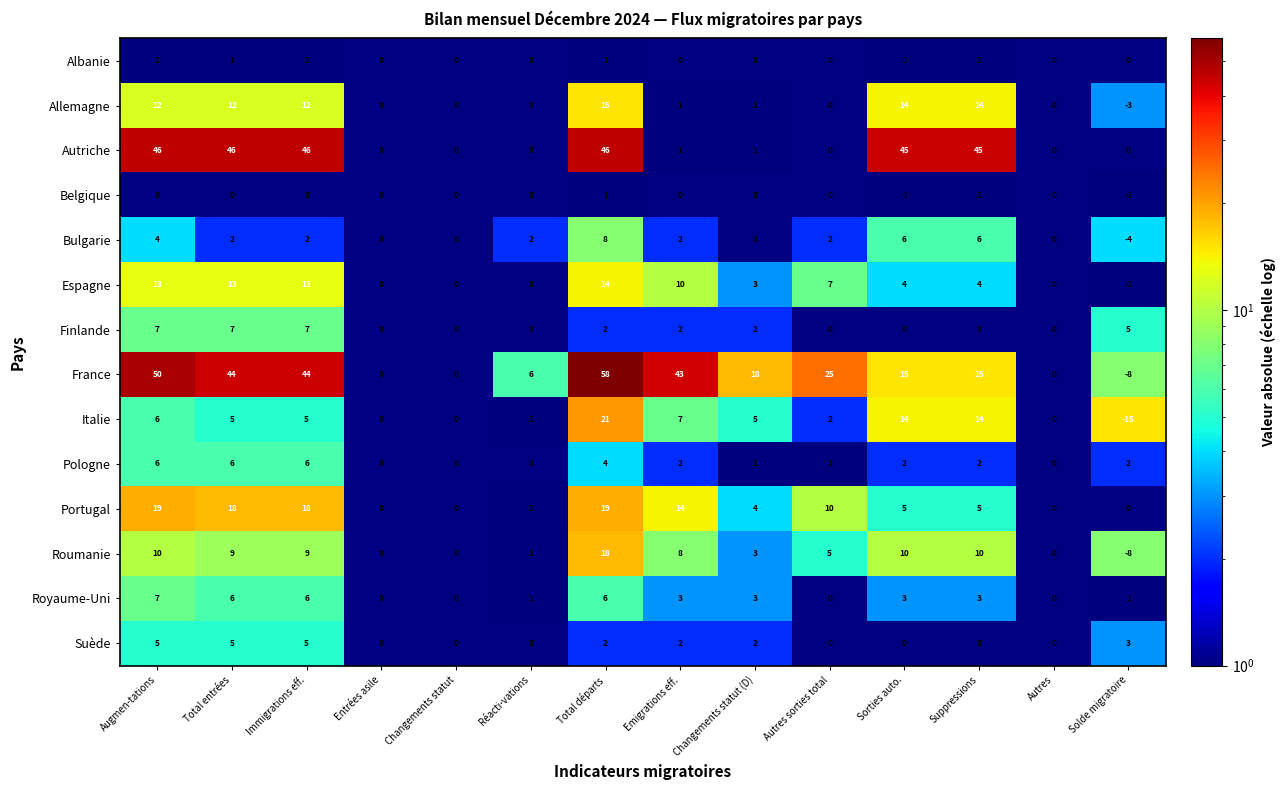

At how many categories does at least one series exceed 29?

7